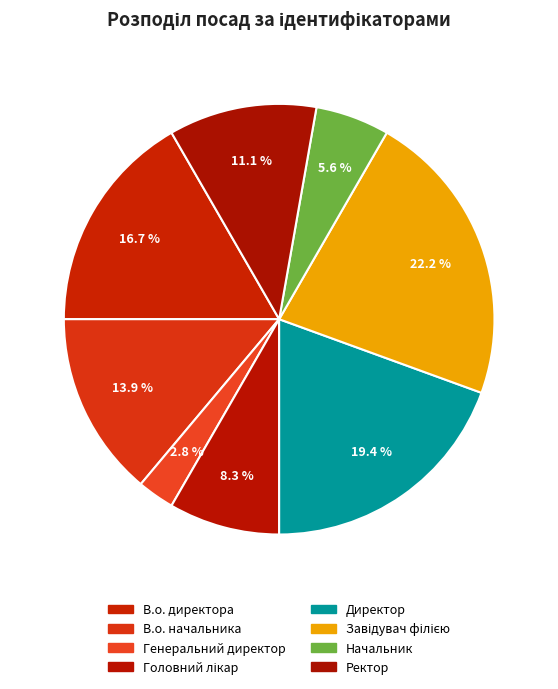

To the nearest percent, what is the difference between the largest and smallest slice percentages?

19%